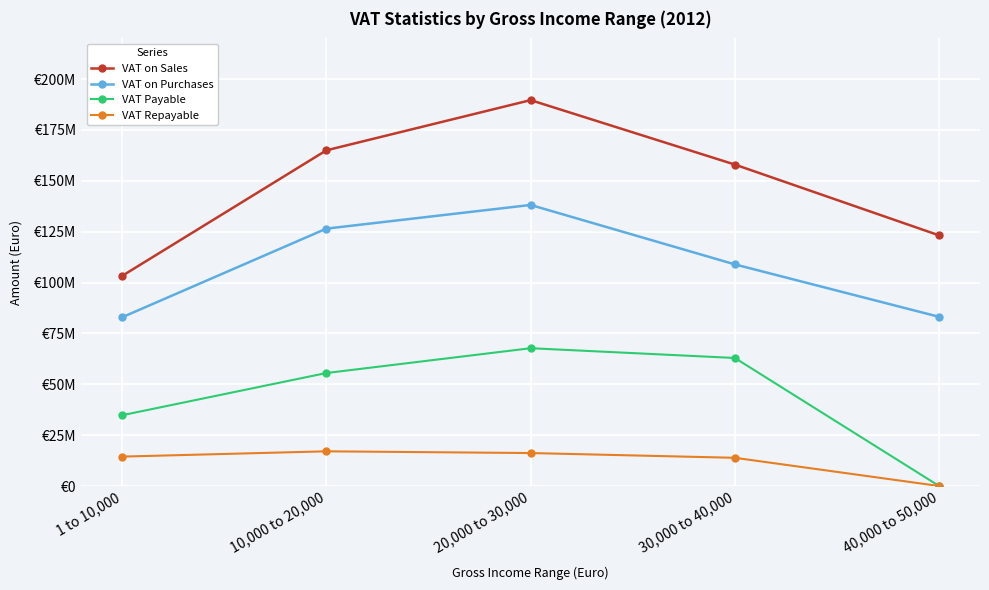

What is the maximum value for VAT on Purchases?

138140090